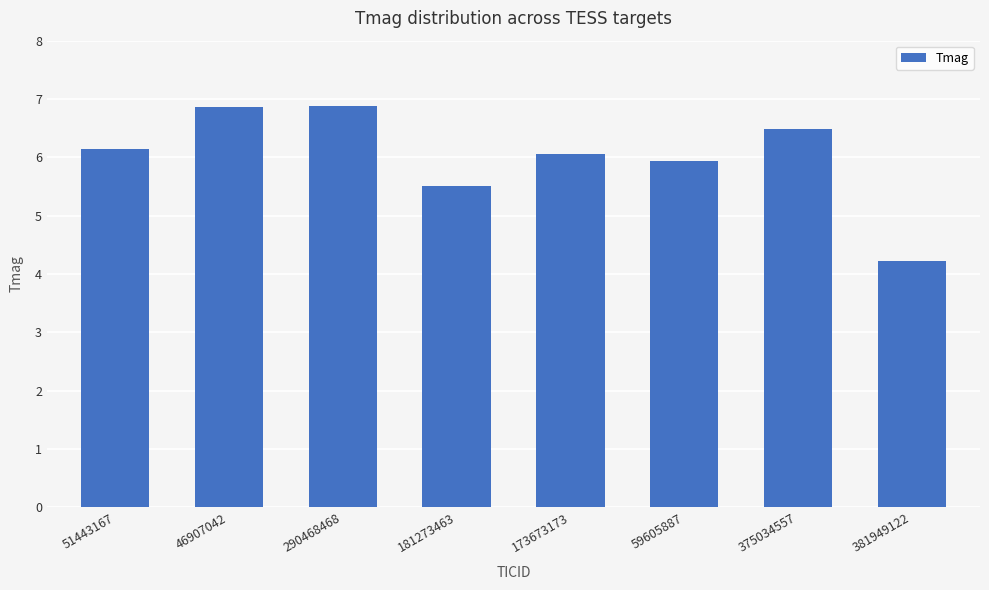

Between 59605887 and 181273463, which is larger?

59605887